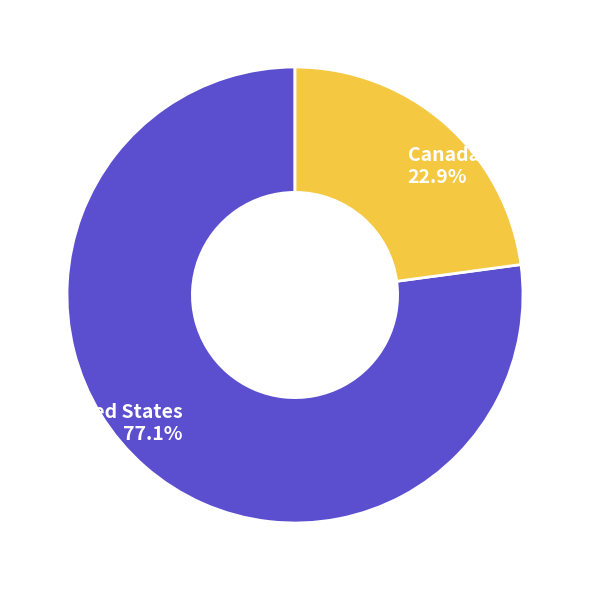

What is the ratio of the value at United States to the value at Canada?

3.4